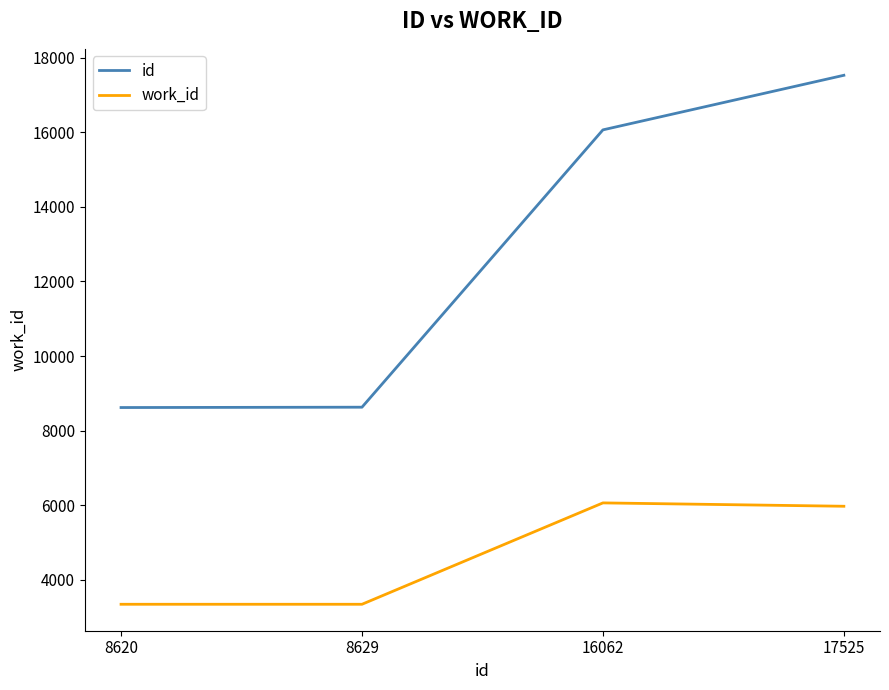

Where is the first local maximum for work_id?

16062